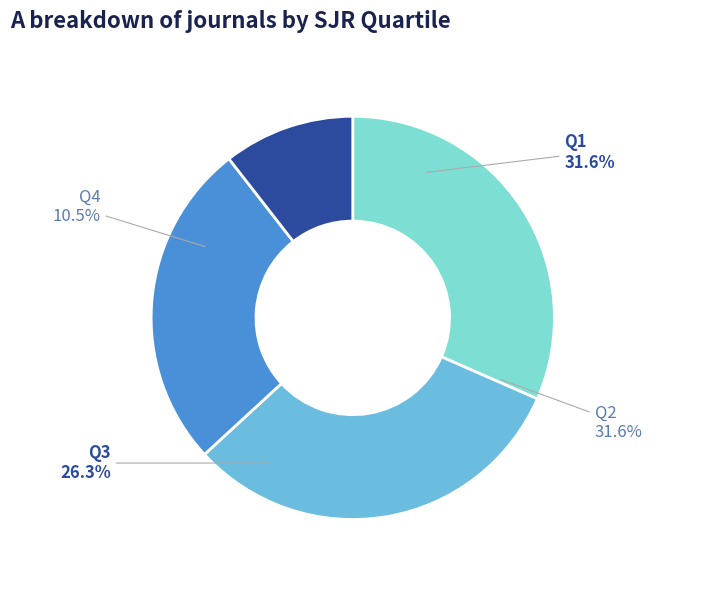

Is Q3 the majority of the pie?

No